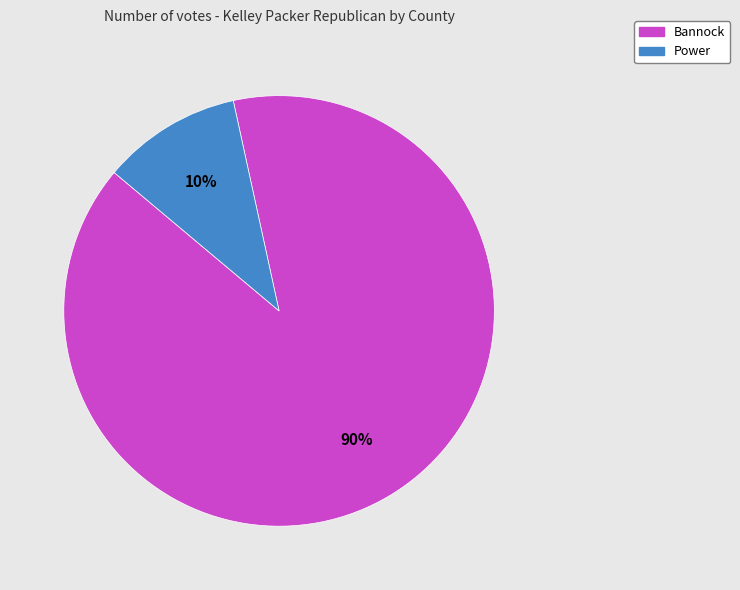

How many slices are in this pie chart?

2